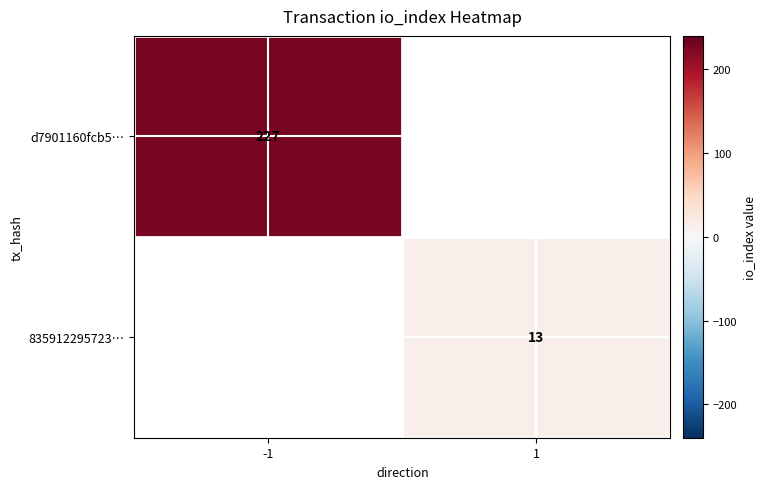

True or false: d7901160fcb5… has a value of 227 at -1.

True